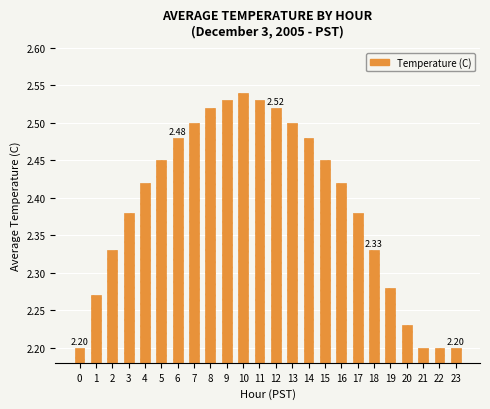

What is the sum of the values at 0 and 23?

4.4